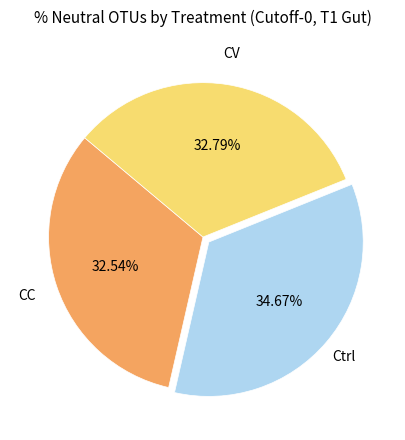

Does any single category account for the majority?

No